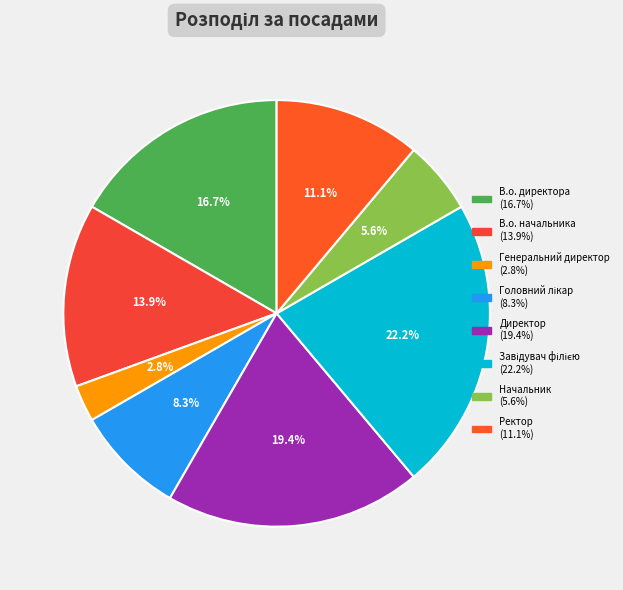

How many slices are in this pie chart?

8